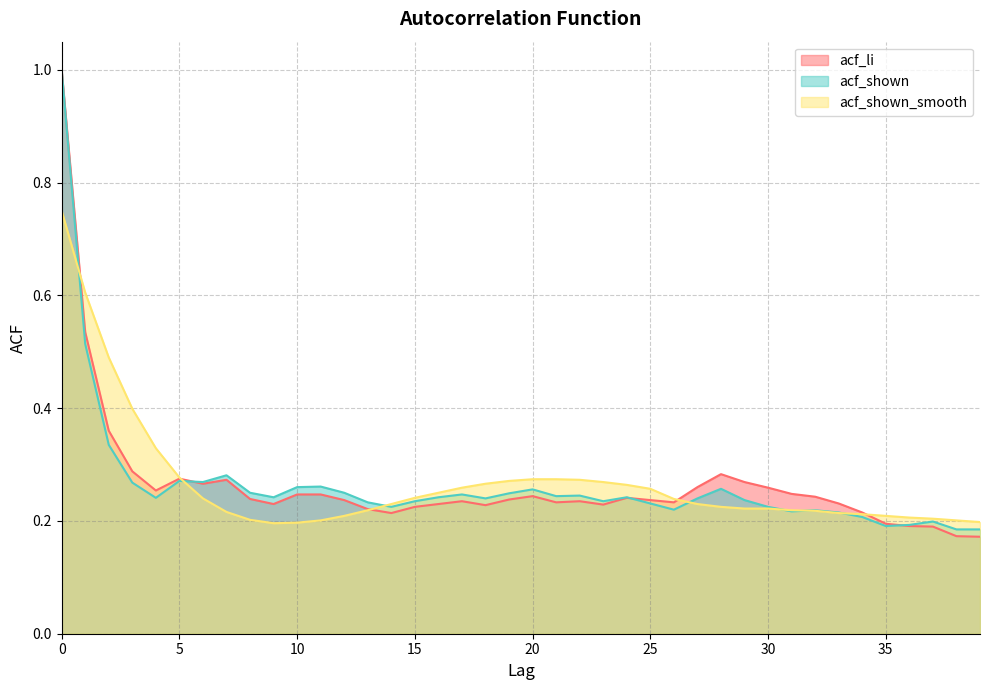

At which category does acf_shown_smooth reach its first local valley?

9